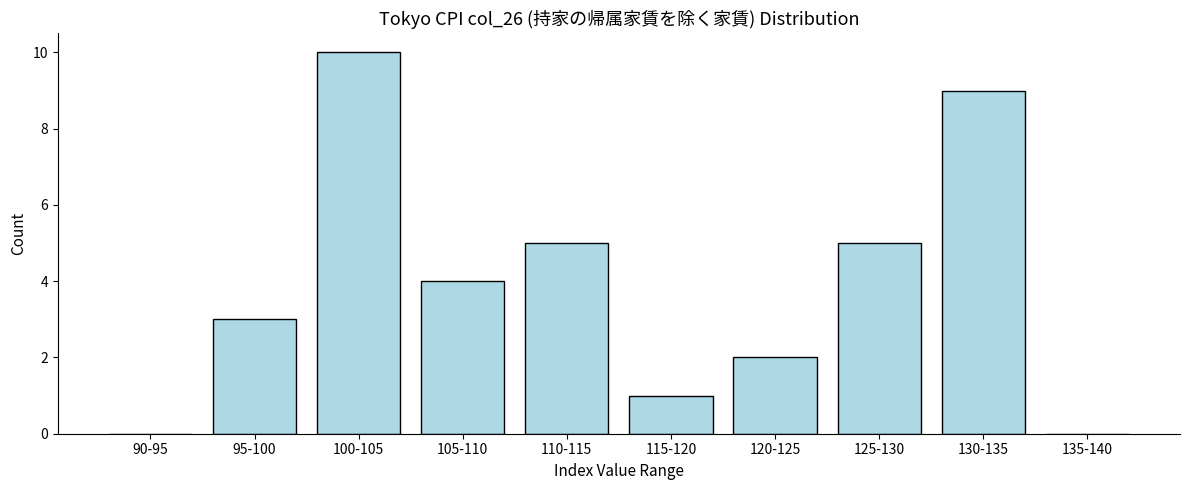

Reading left to right, what are all the values shown in this chart?

90-95=0	95-100=3	100-105=10	105-110=4	110-115=5	115-120=1	120-125=2	125-130=5	130-135=9	135-140=0